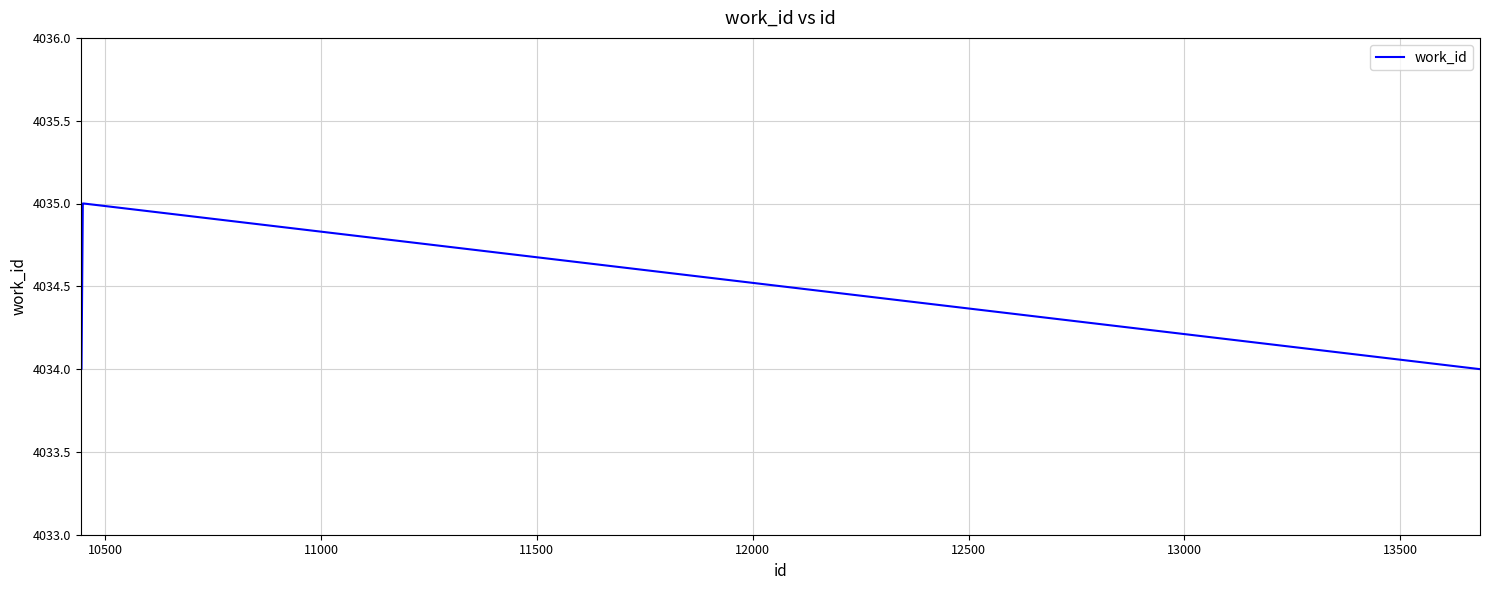

What is the greatest value displayed?

4035